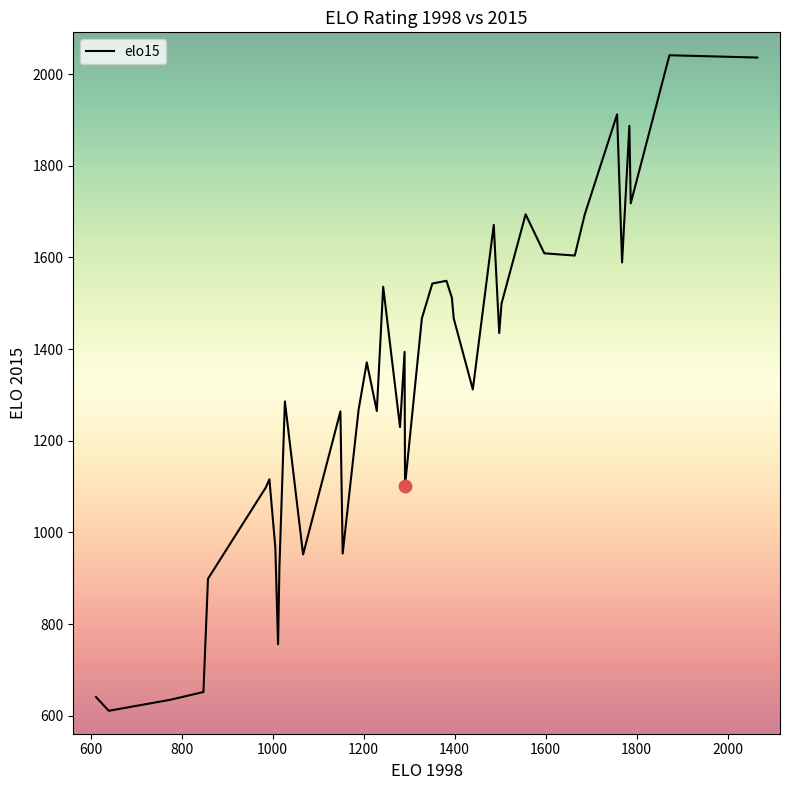

What is the smallest value displayed?

611